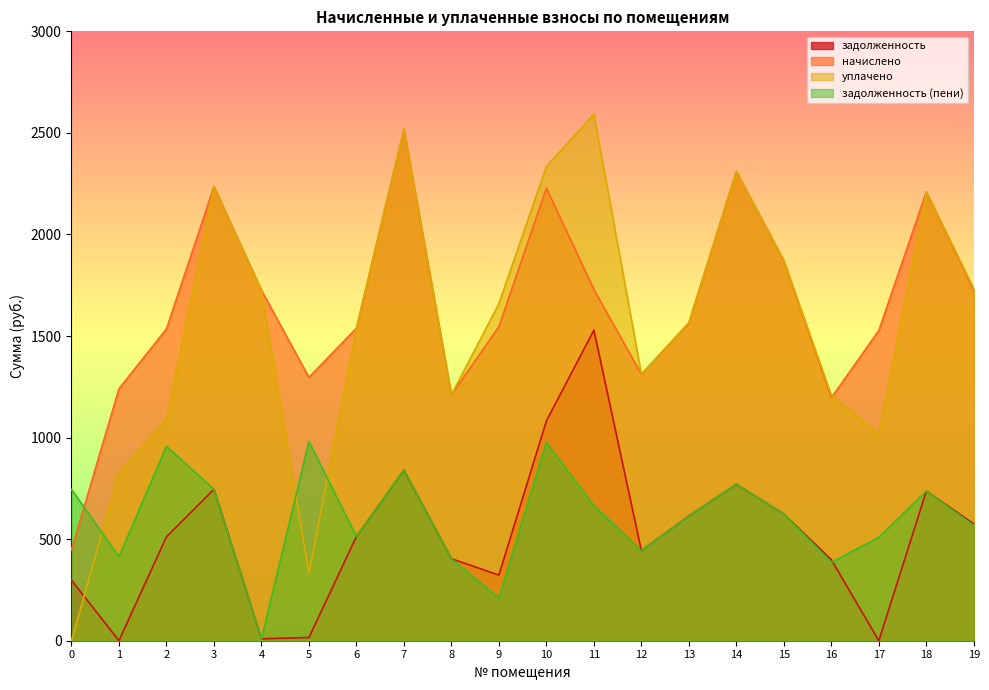

How many data points in задолженность are above 512?

10